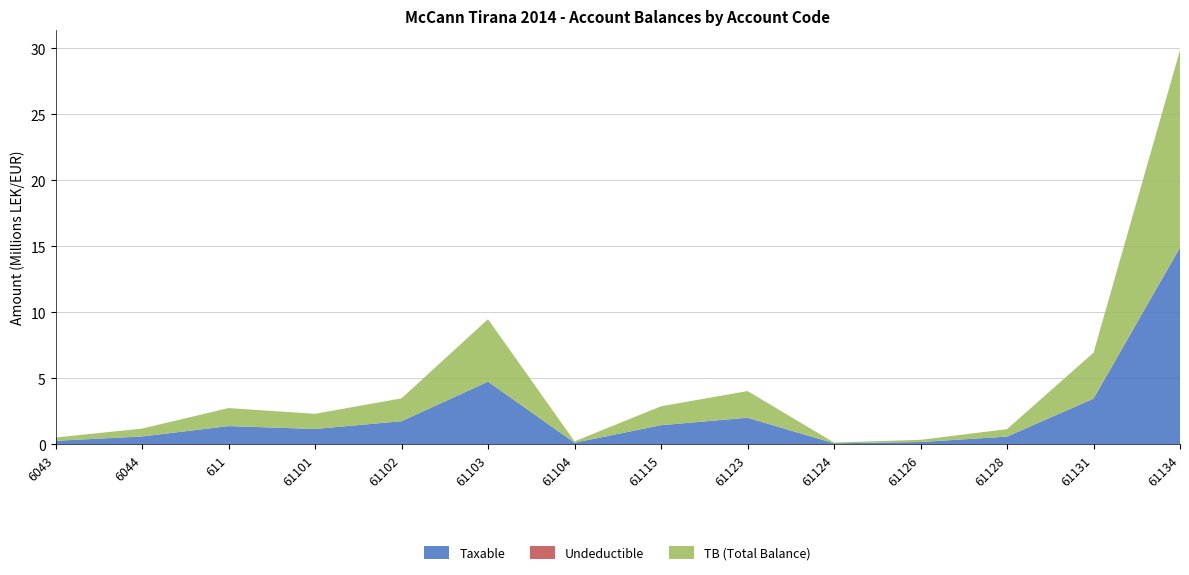

Reading left to right, extract all data points from this chart.

Taxable: 250227.1	575296.9	1366068.5	1149043.7	1735151.5	4731146.9	105900.0	1433753.2	1991862.2	61813.2	157990.0	567460.5	3437988.5	14887859.8
Undeductible: 0.0	12822.0	0.0	0.0	0.0	3920.0	0.0	250.0	18500.0	0.0	5100.0	0.0	28000.0	43299.0
TB: 250227.1	588118.9	1366068.5	1149043.7	1735151.5	4735066.9	105900.0	1434003.2	2010362.2	61813.2	163090.0	567460.5	3465988.5	14931158.8